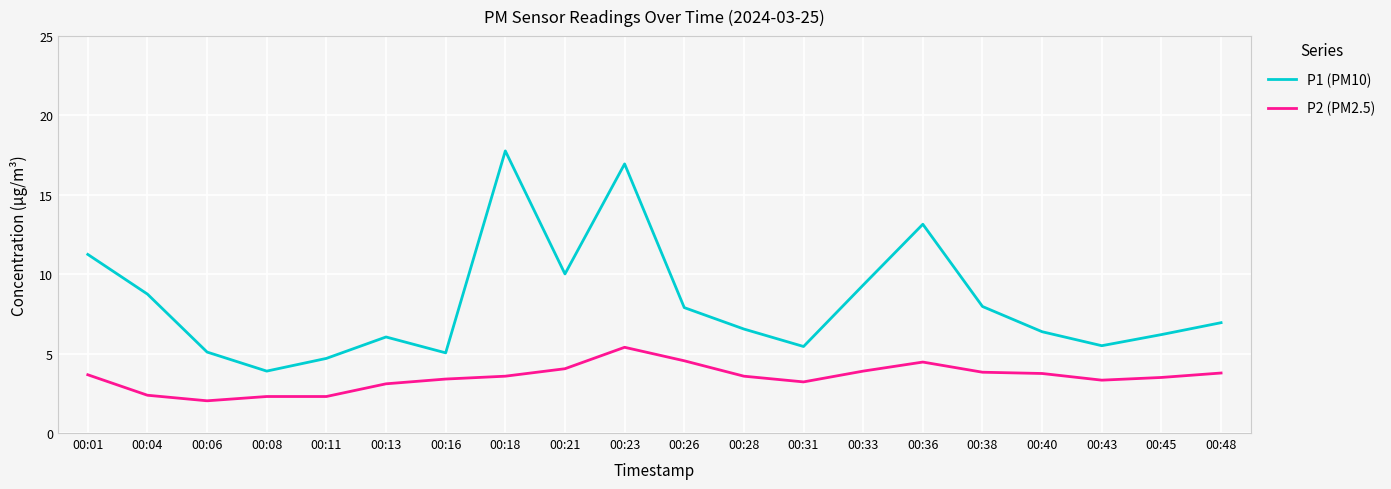

The value of P1 (PM10) at 00:11 is 3.1. True or false?

False